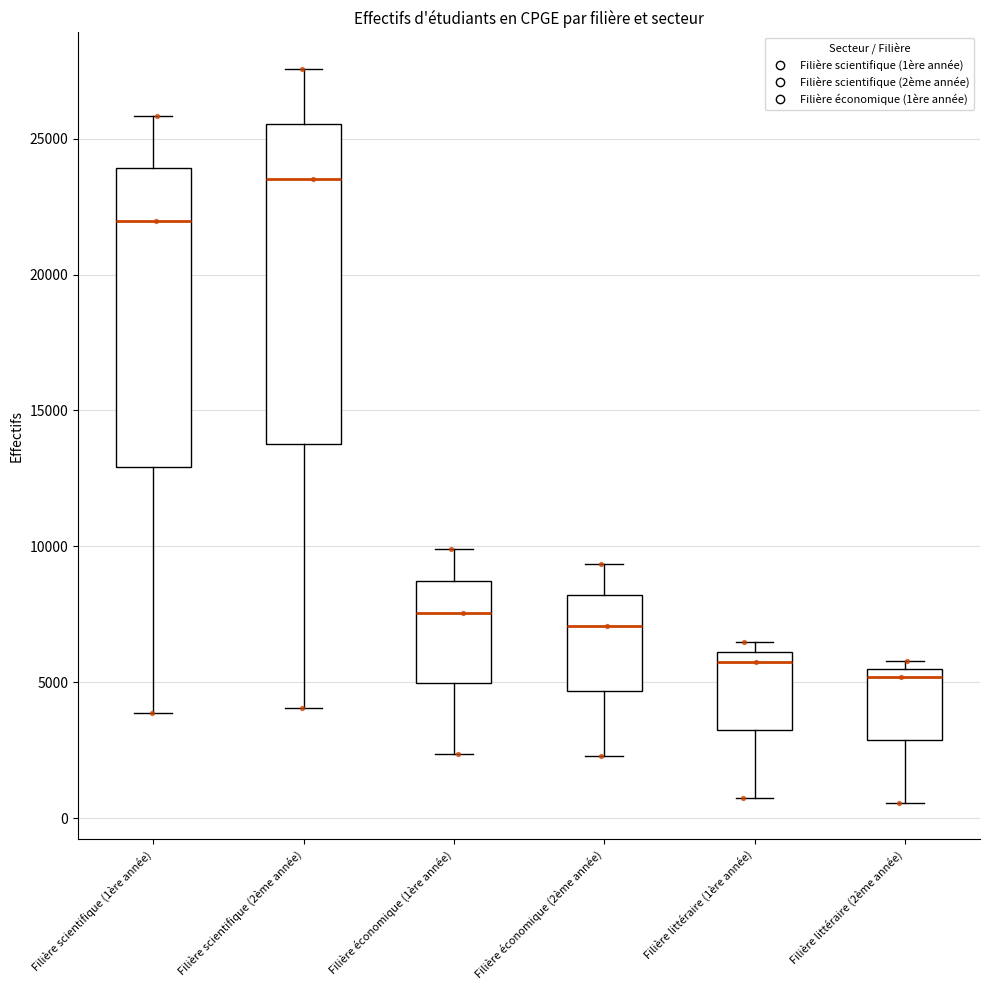

Which box's median line is the lowest?

Filière littéraire (2ème année)